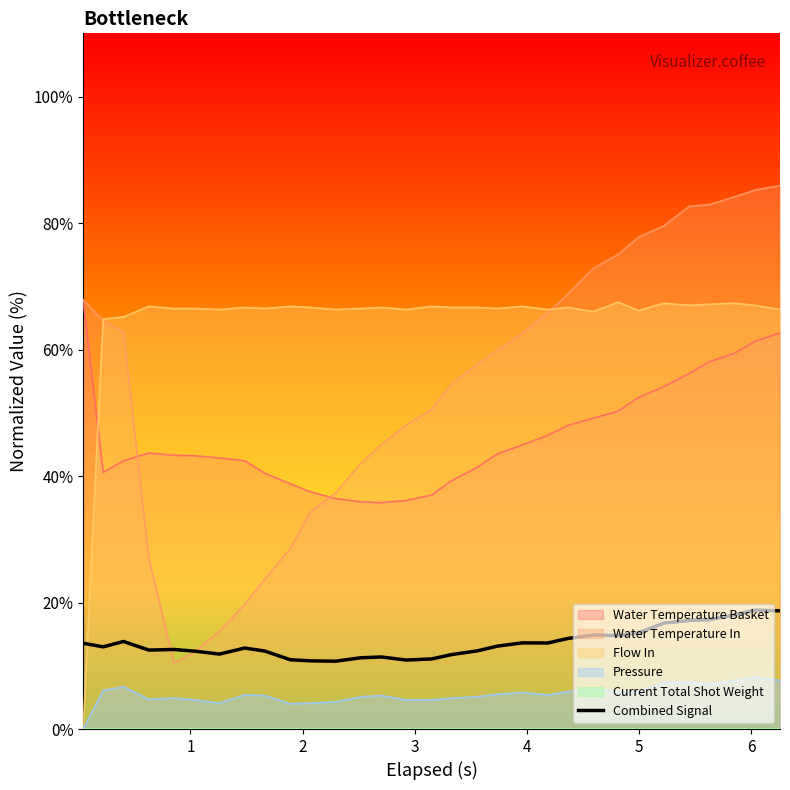

True or false: Water Temperature In and Pressure intersect in this chart.

False